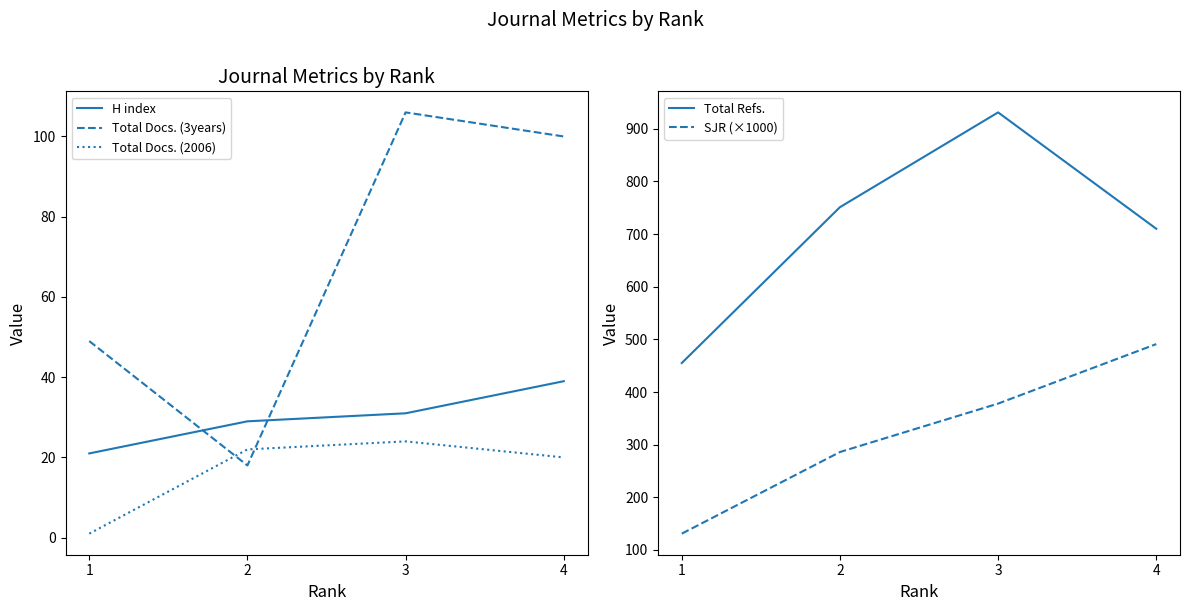

The Total Refs. series shows 931 at 3. True or false?

True